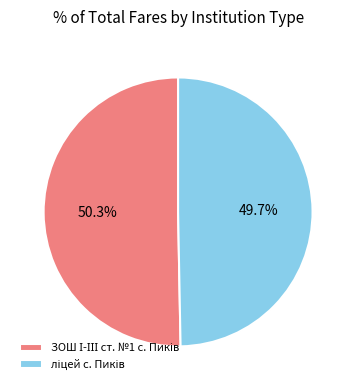

Does any single category account for the majority?

Yes